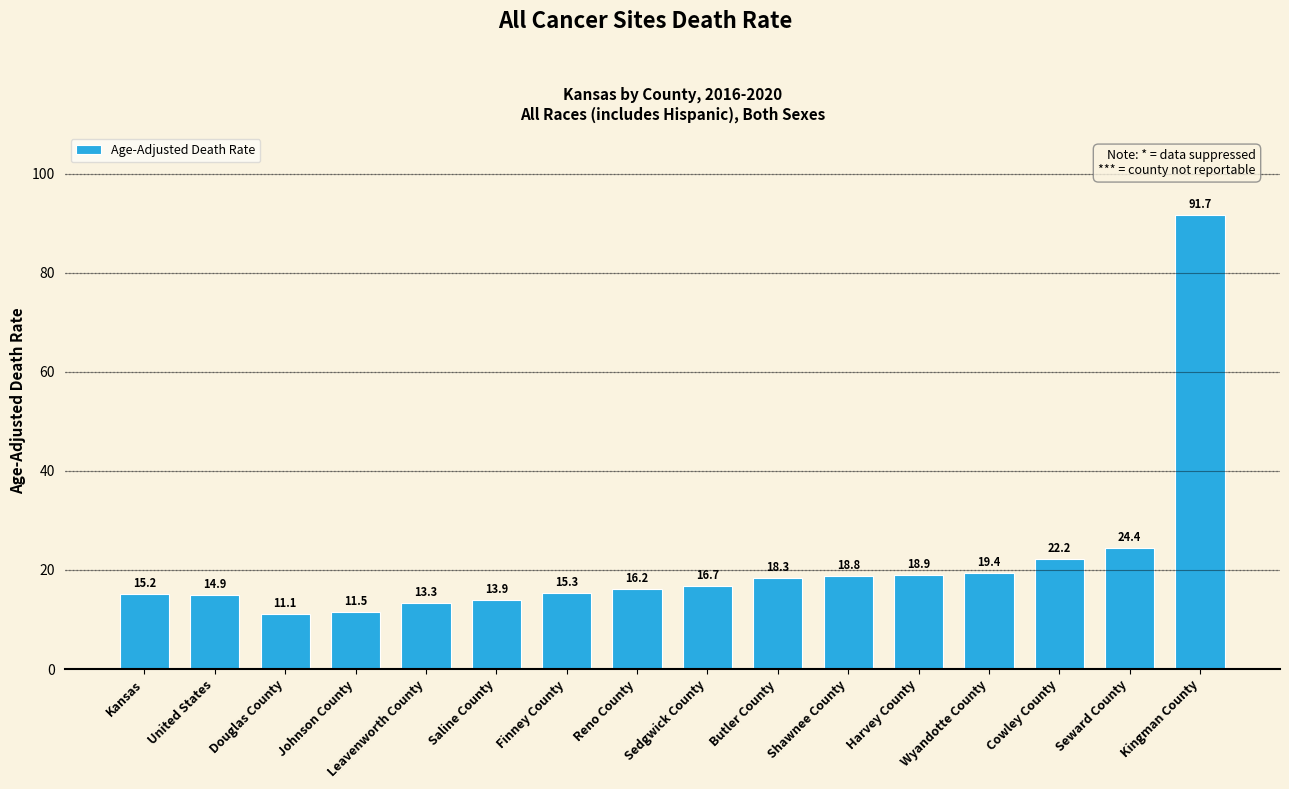

At which category does the chart reach its minimum across all series?

Douglas County